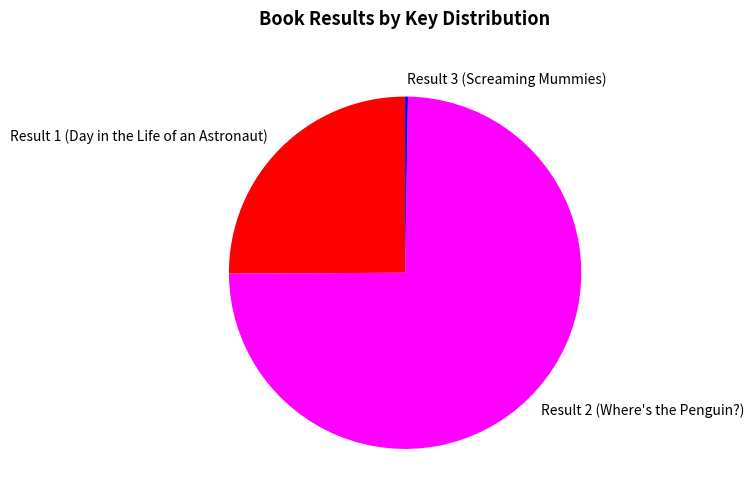

Which category has the biggest portion of the pie?

Result 2 (Where's the Penguin?)